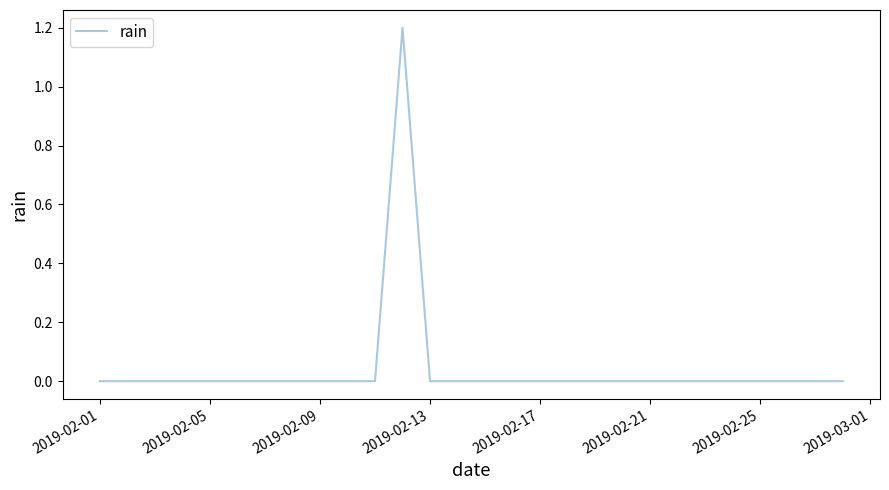

What is the sum of all values?

1.2